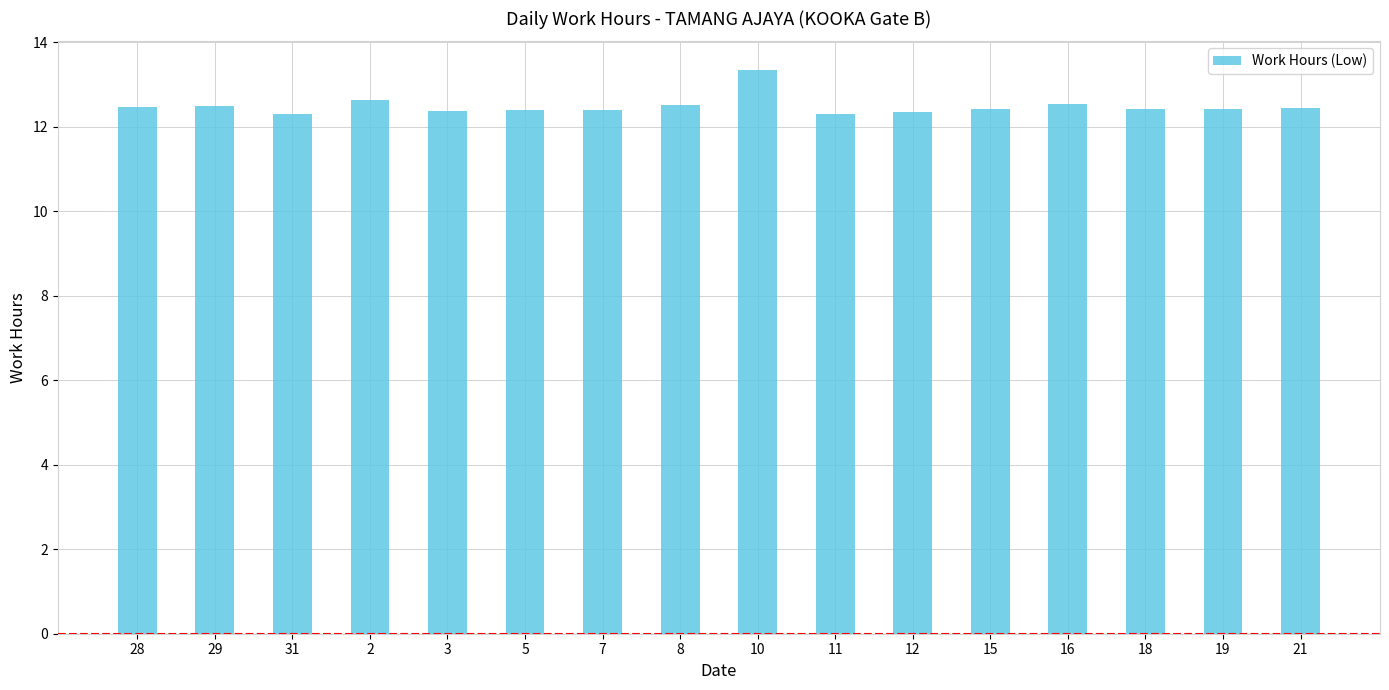

The chart shows a value of 12.6 at 2. True or false?

True